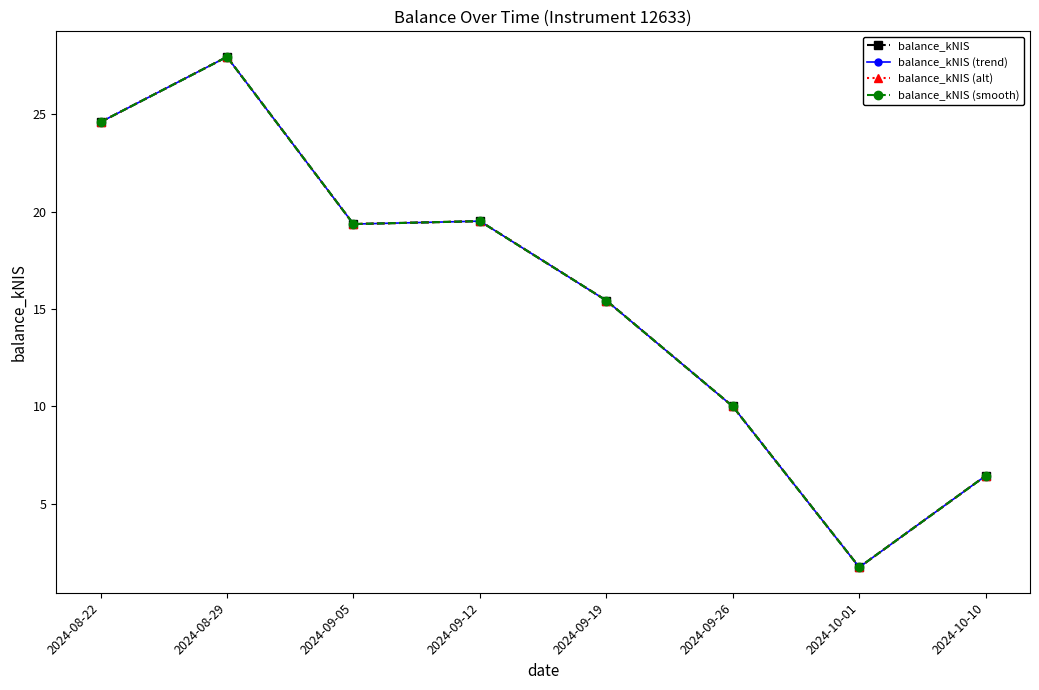

Reading left to right, transcribe all the data shown in this chart.

balance_kNIS: 24.6	28.0	19.4	19.5	15.4	10.0	1.7	6.4
balance_kNIS (trend): 24.6	28.0	19.4	19.5	15.4	10.0	1.7	6.4
balance_kNIS (alt): 24.6	28.0	19.4	19.5	15.4	10.0	1.7	6.4
balance_kNIS (smooth): 24.6	28.0	19.4	19.5	15.4	10.0	1.7	6.4